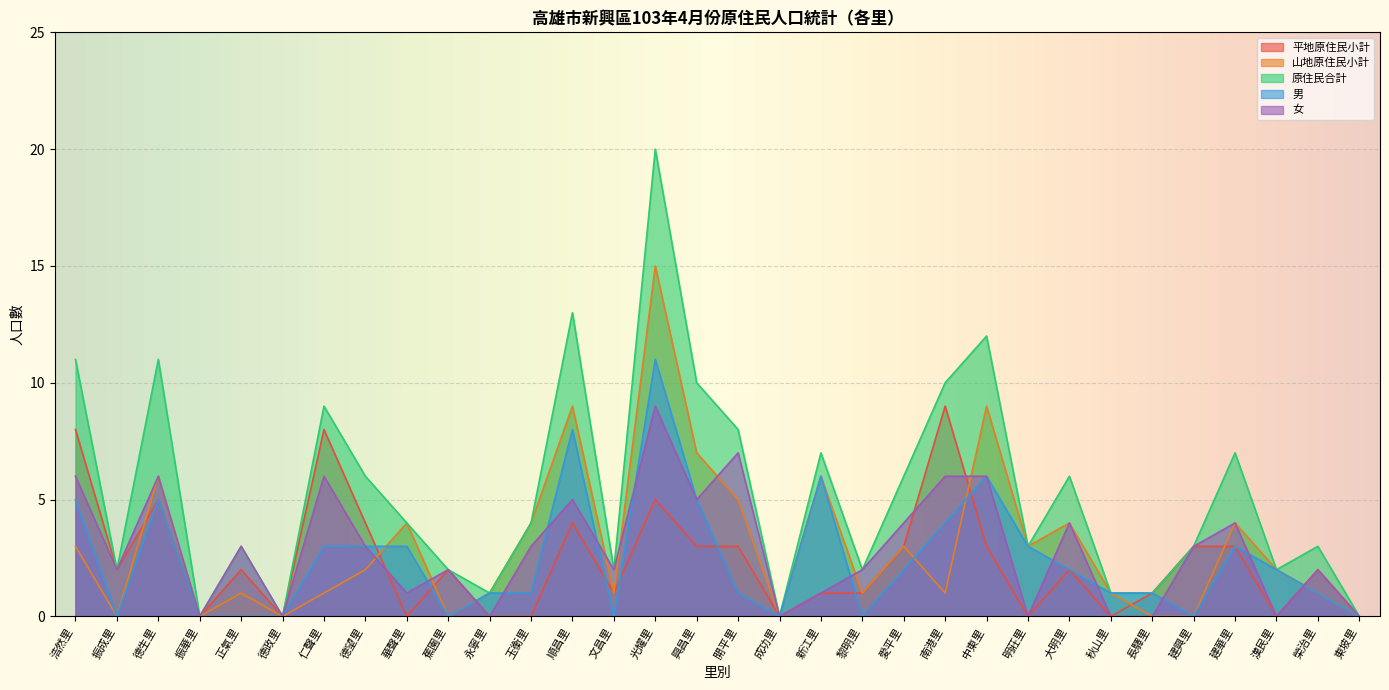

Which series has the widest spread of values?

原住民合計